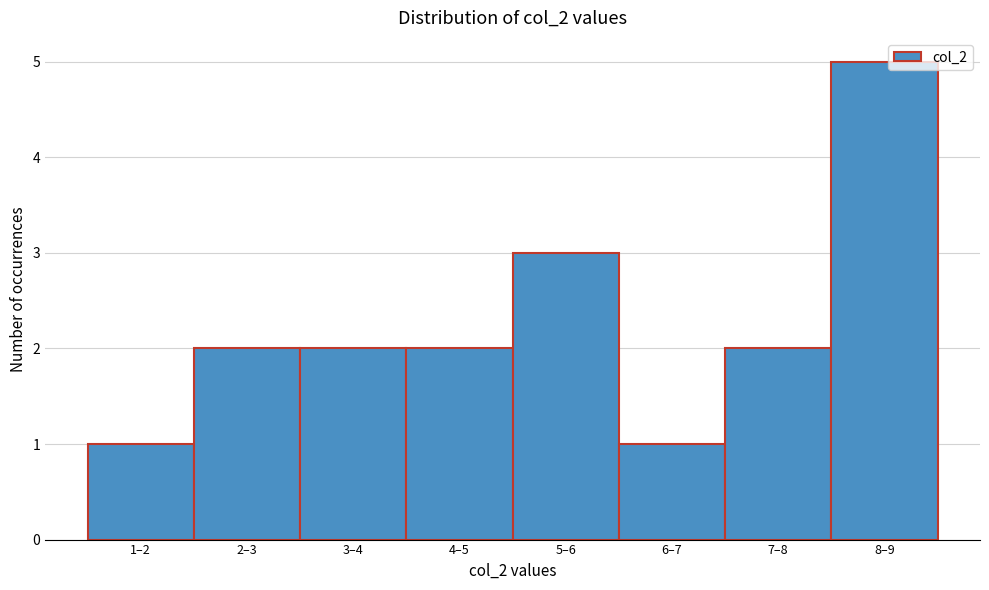

Reading right to left, what are all the values shown in this chart?

8–9=5	7–8=2	6–7=1	5–6=3	4–5=2	3–4=2	2–3=2	1–2=1